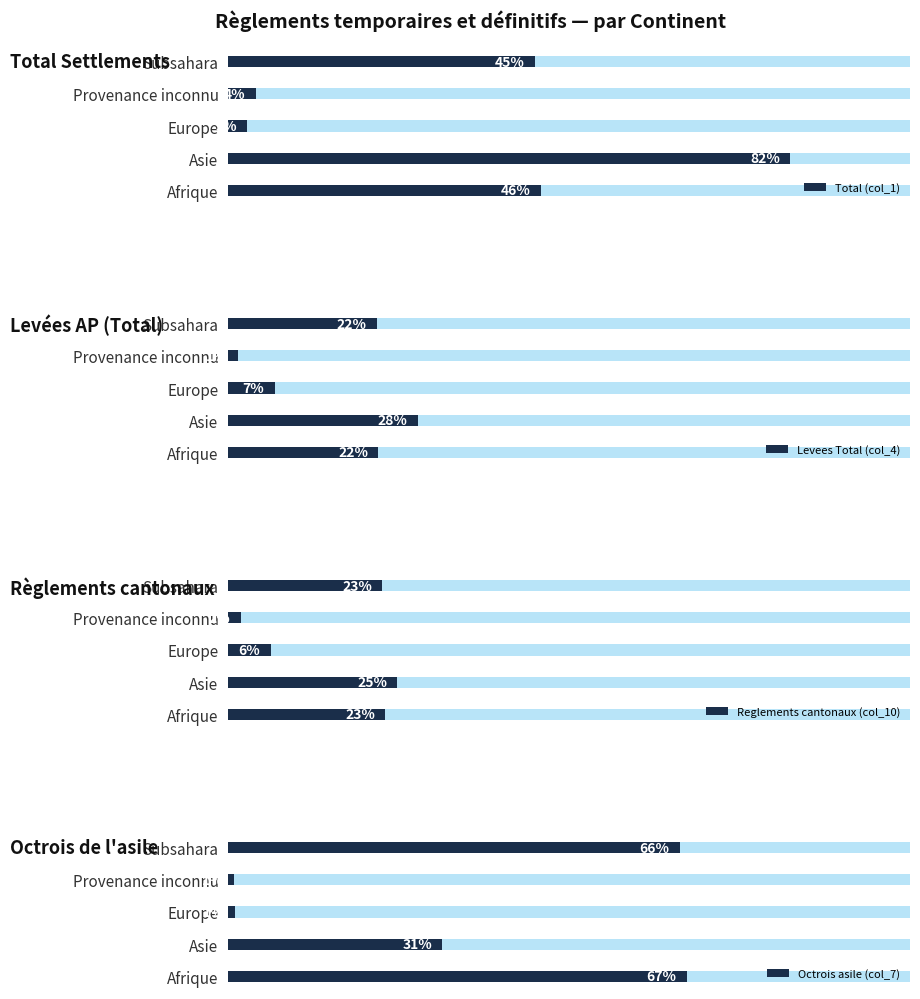

How many data points in Reglements cantonaux (col_10) are above 113?

2